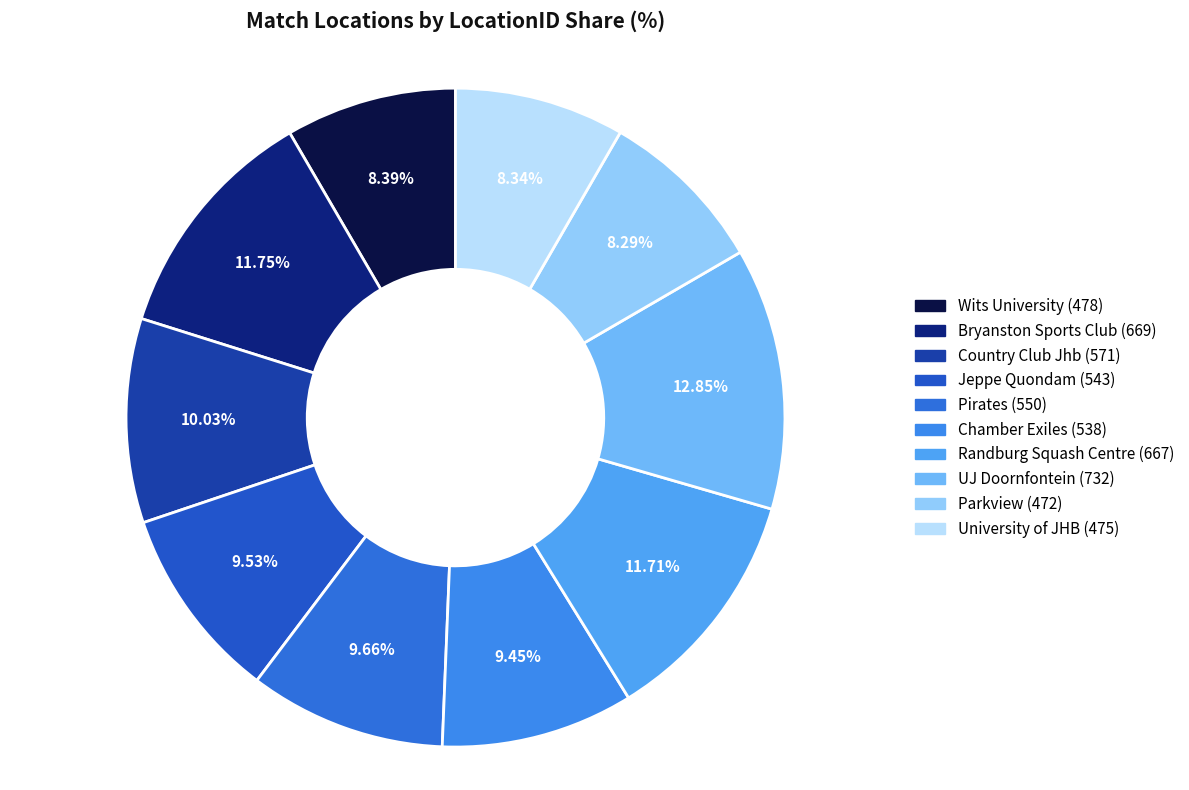

Which category has the smallest portion of the pie?

Parkview (472)